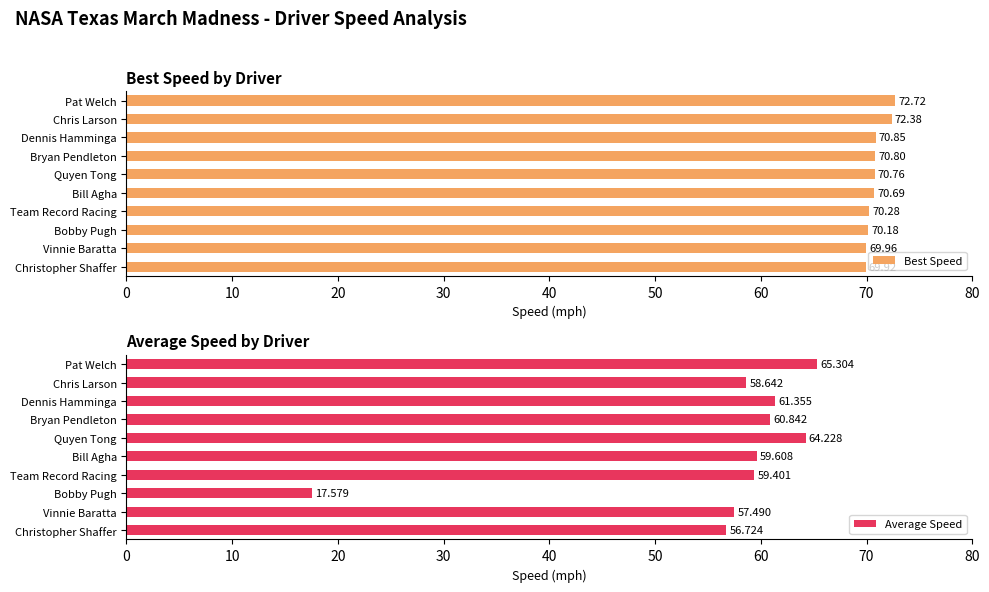

What is the difference between the maximum and minimum values in the Best Speed series?

2.8